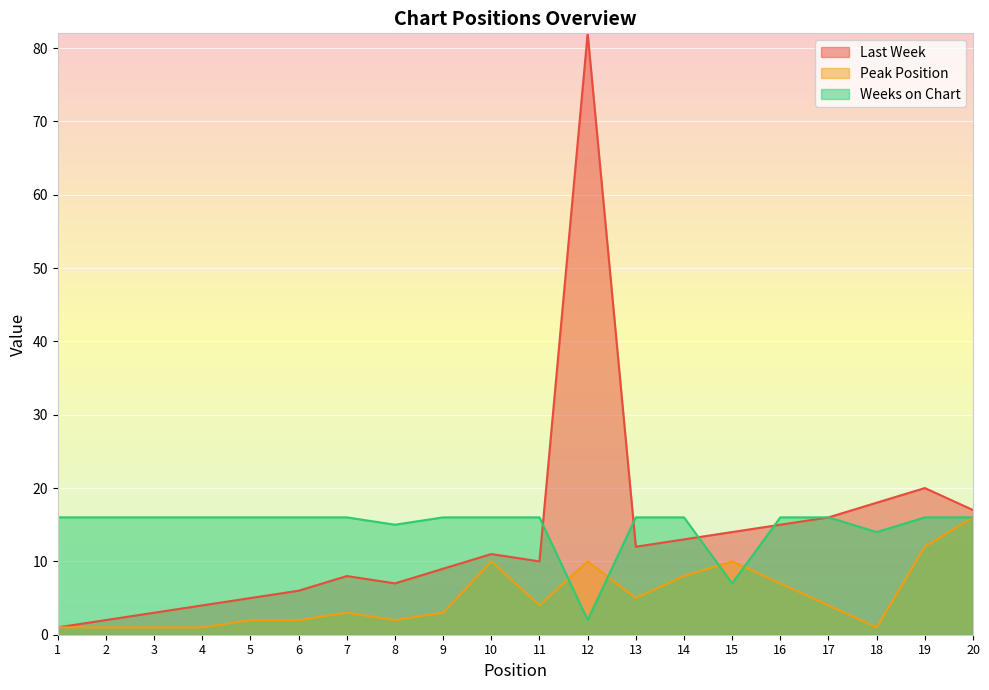

What is the smallest value displayed?

1